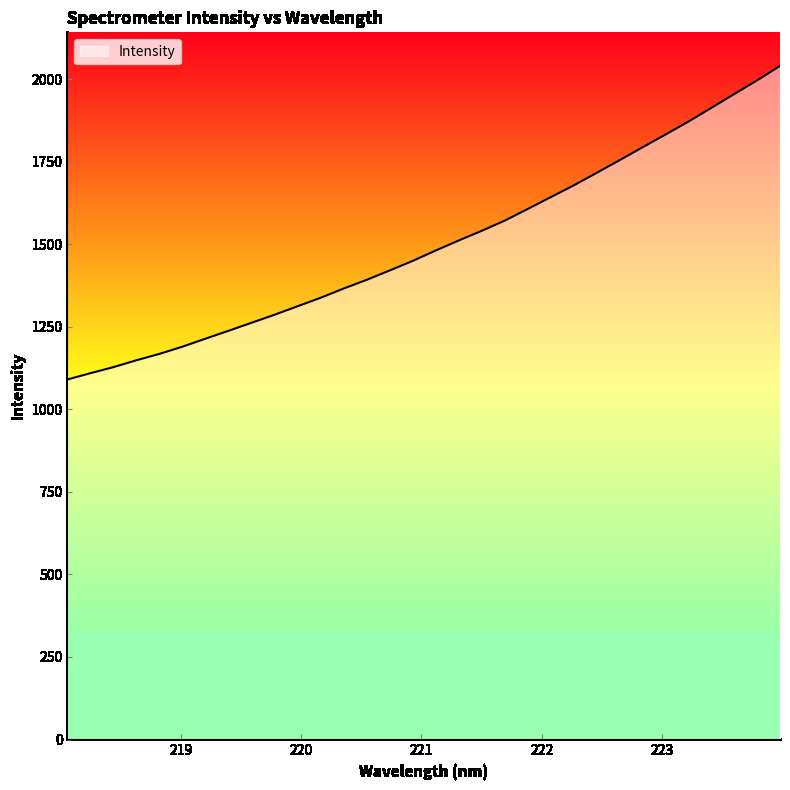

What is the smallest value displayed?

1090.0